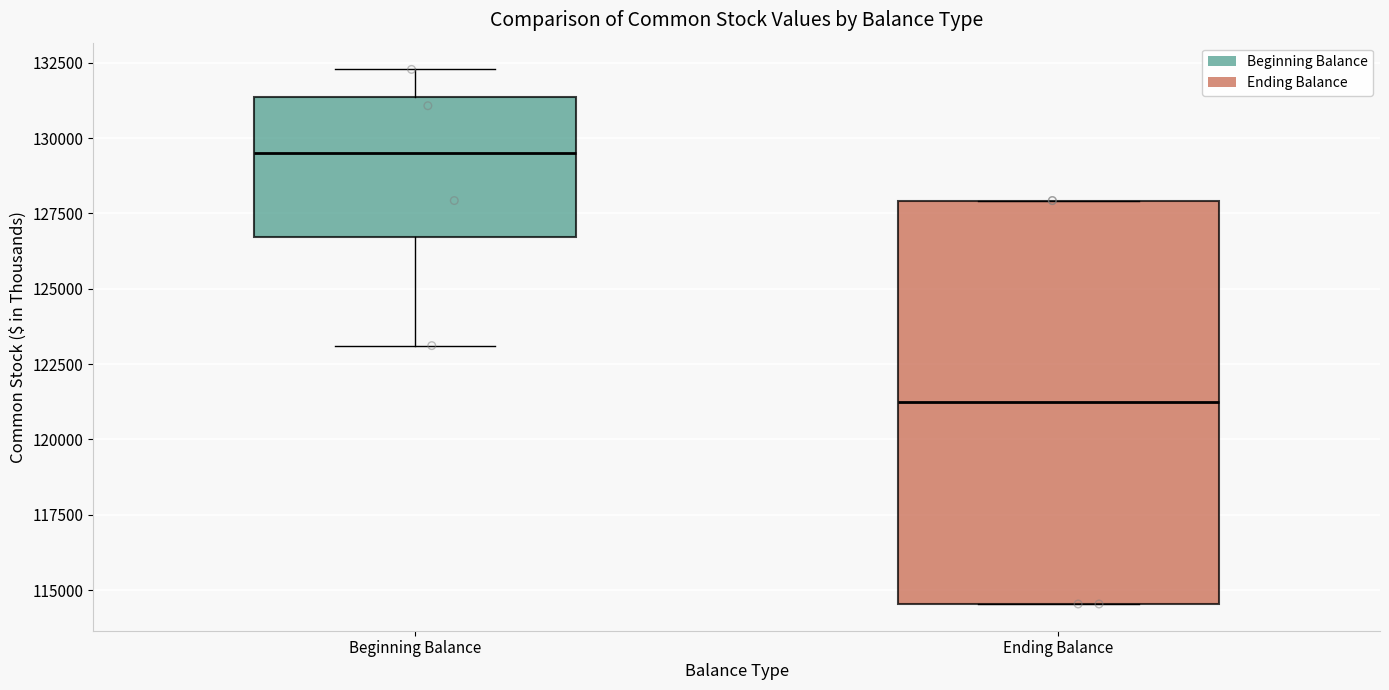

Reading left to right, transcribe this box plot: for each box, give where its median line is, the range the box spans, and where its two whiskers end, as read against the y-axis. The values are not printed on the chart, so give them approximately, as read against the axis.

Beginning Balance: median 129500, box 126500 to 131500, whiskers 123000 to 132500
Ending Balance: median 121000, box 114500 to 128000, whiskers 114500 to 128000